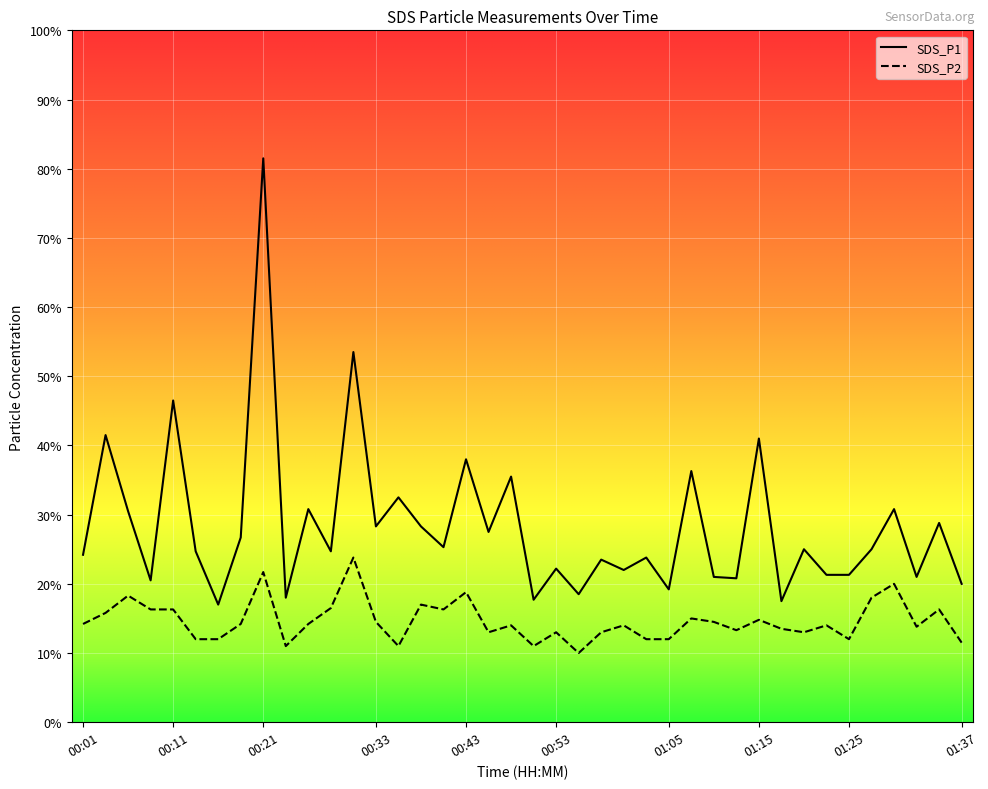

The value of SDS_P2 at 00:11 is 2.9. True or false?

False